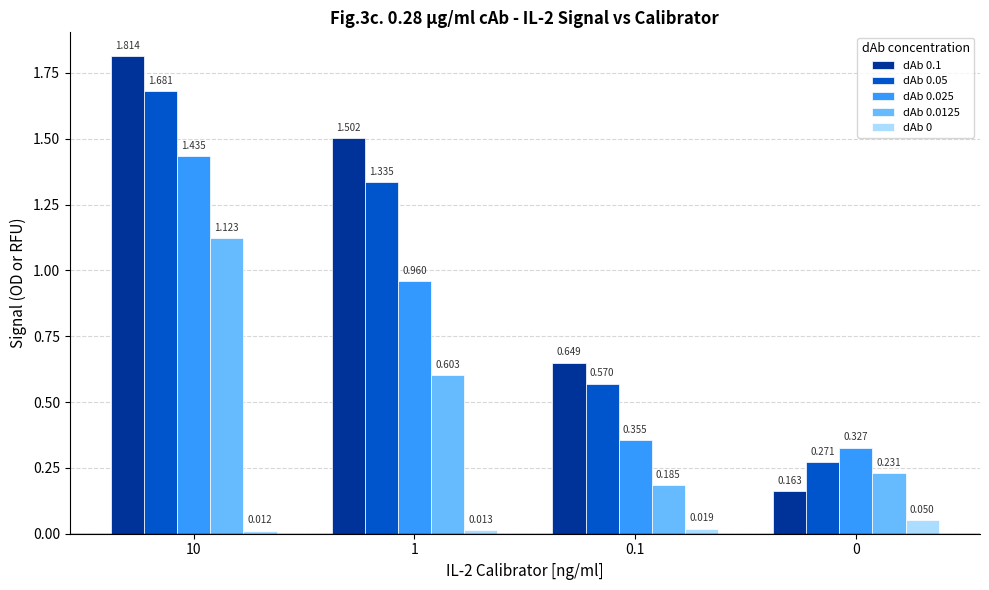

Count the dAb 0.0125 values in the range 0 to 1.

3